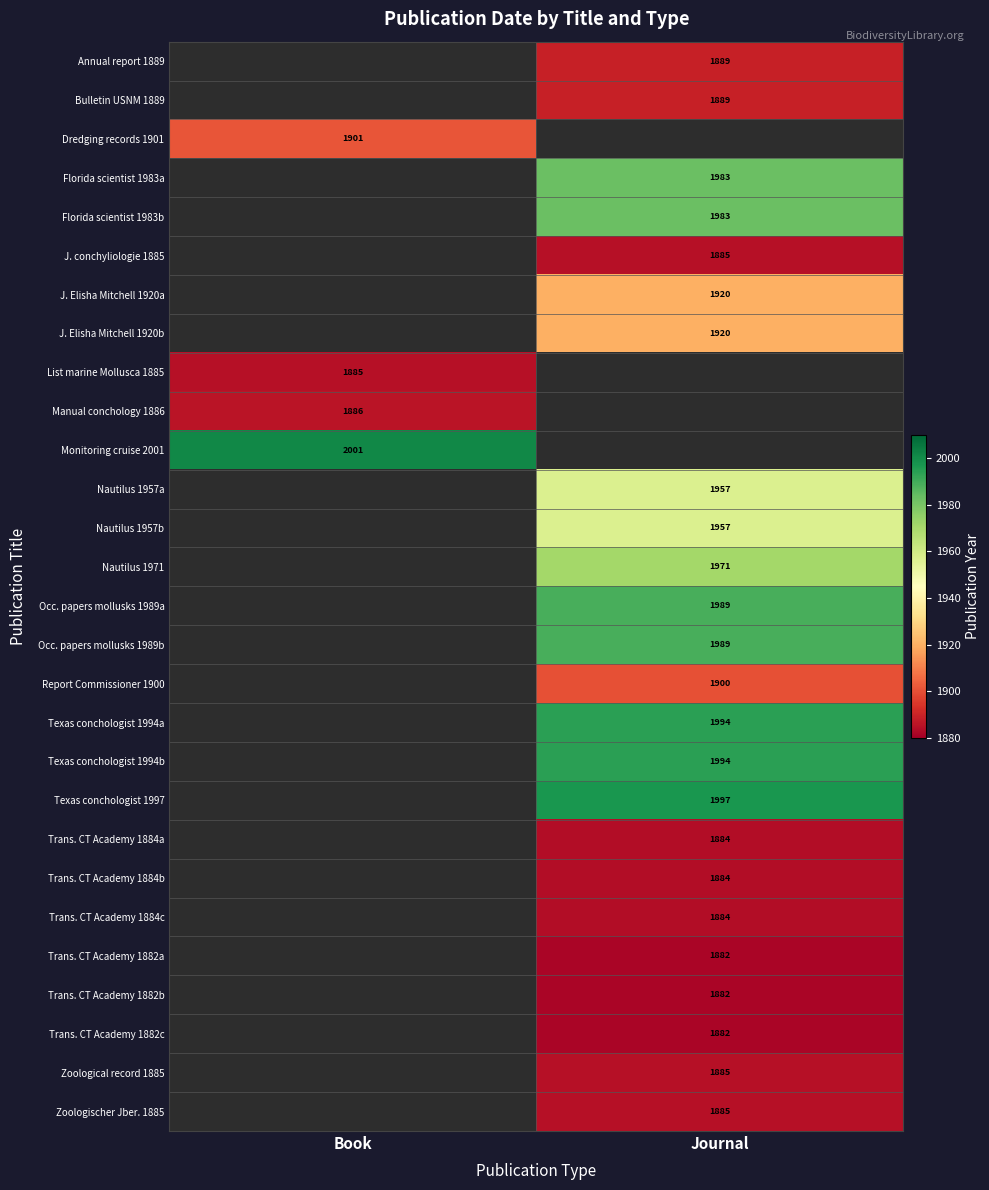

True or false: Trans. CT Academy 1884c has a value of 1193 at Journal.

False